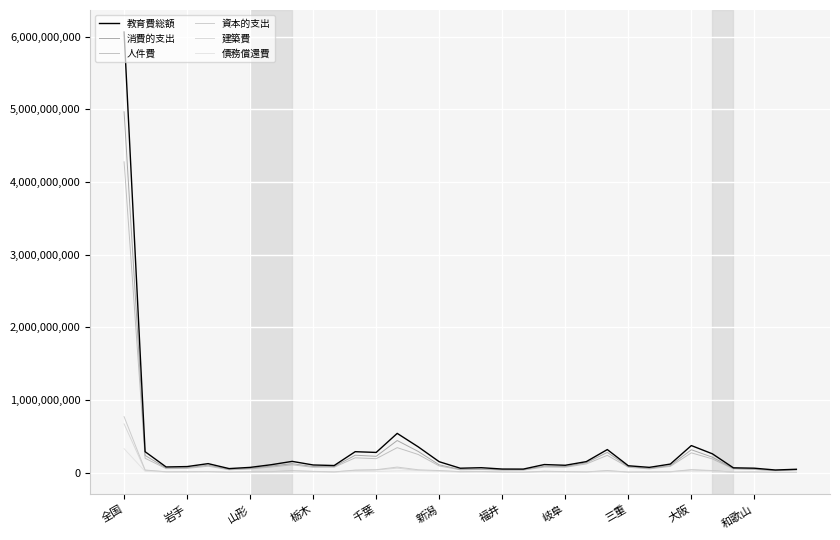

How many interior local valleys does the 建築費 series have?

8